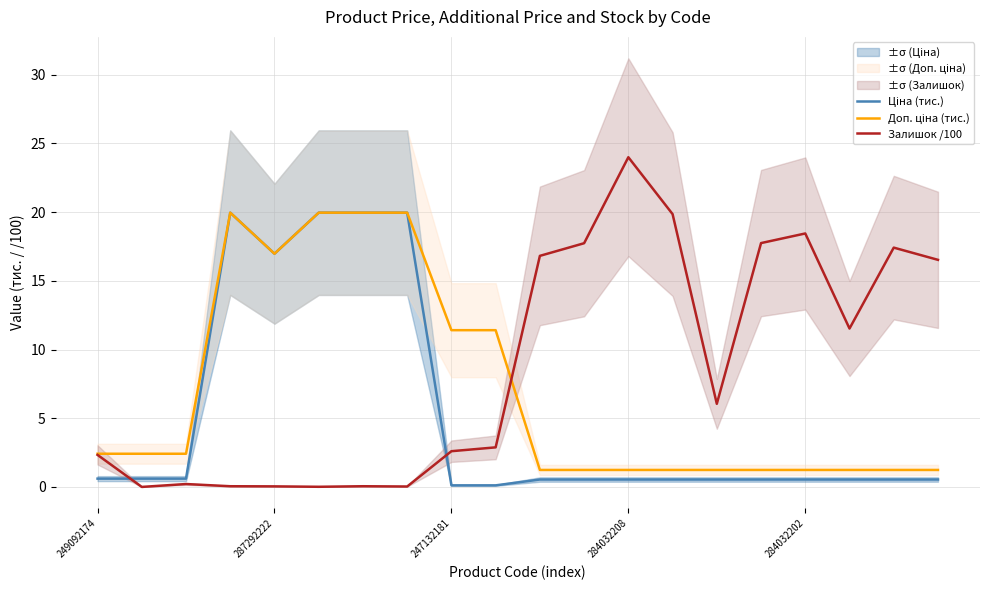

Between 287292222 and 12, which series saw the biggest shift?

Залишок /100